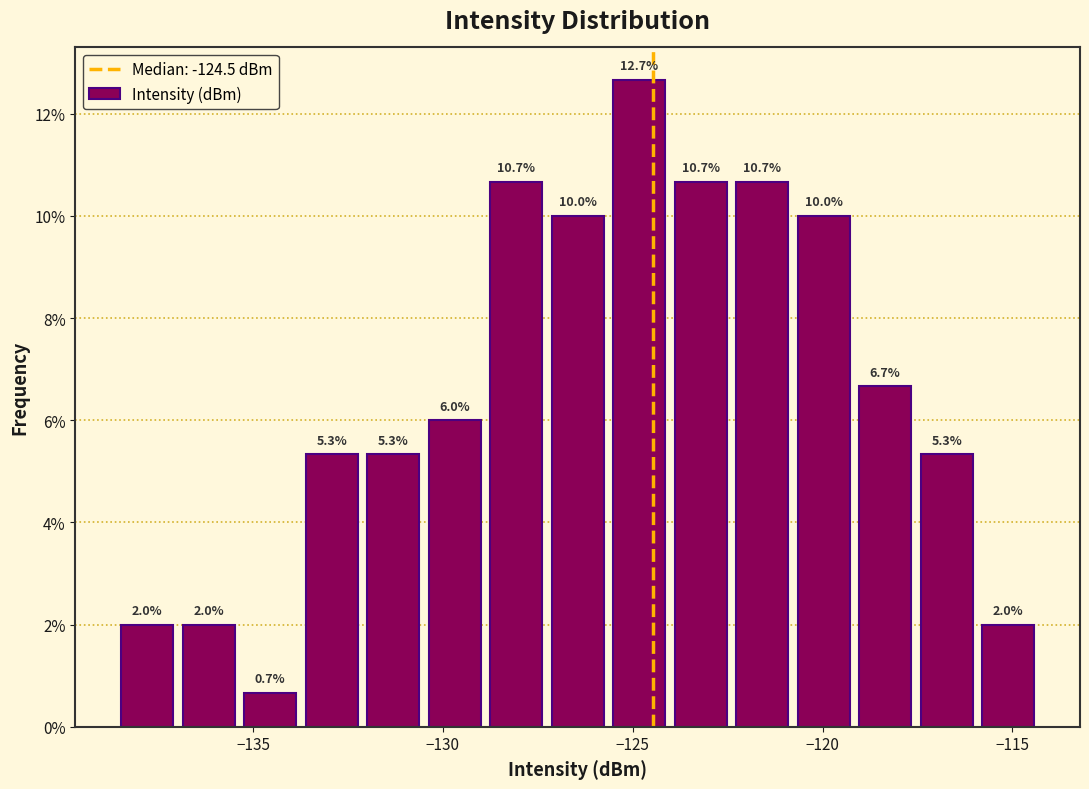

Read against the x-axis, roughly where is the centre of the tallest bar?

-125.0